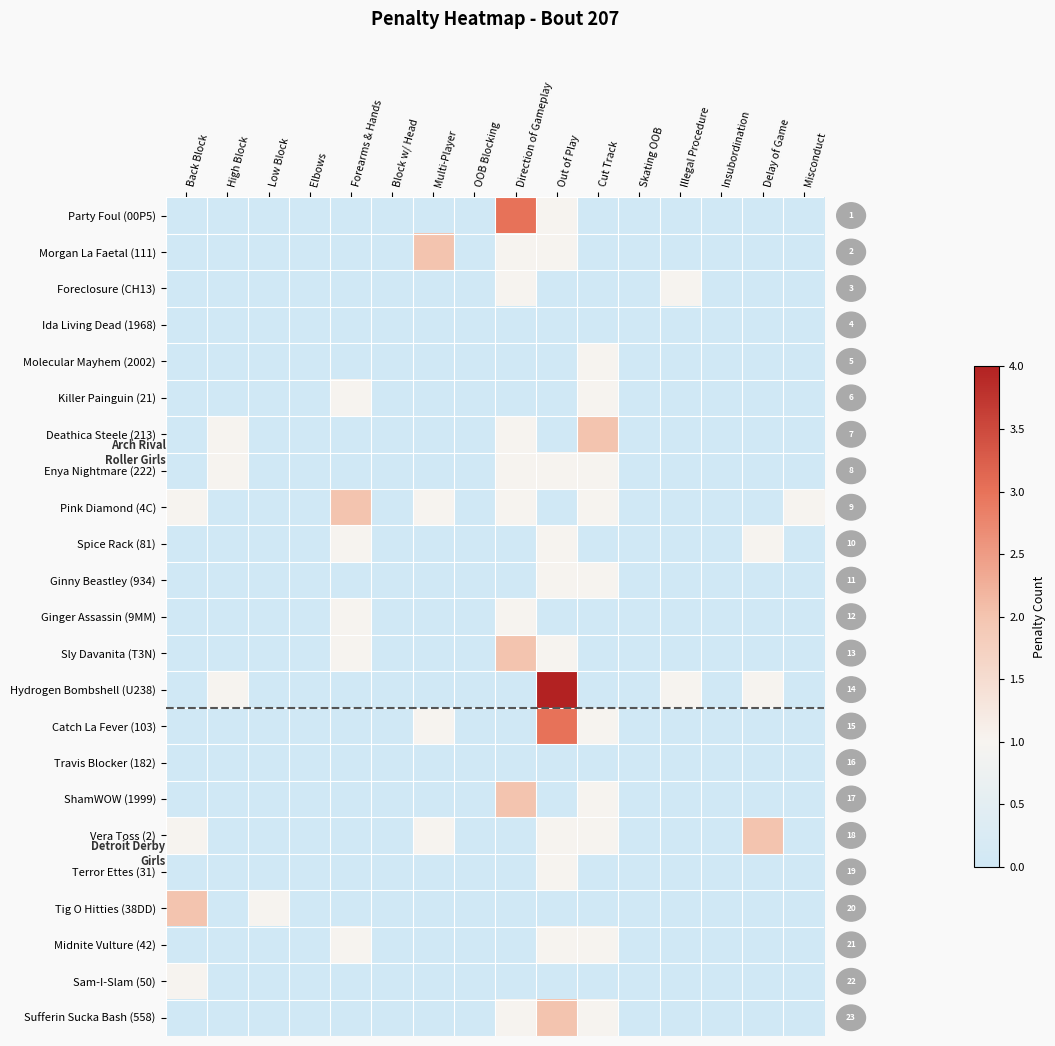

What is the difference between the Party Foul (00P5) values at Direction of Gameplay and Insubordination?

3